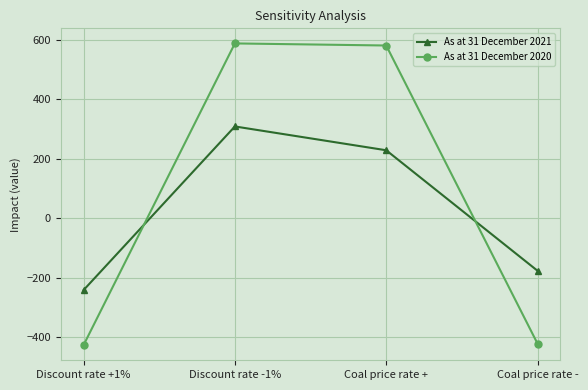

What is the greatest value displayed?

587